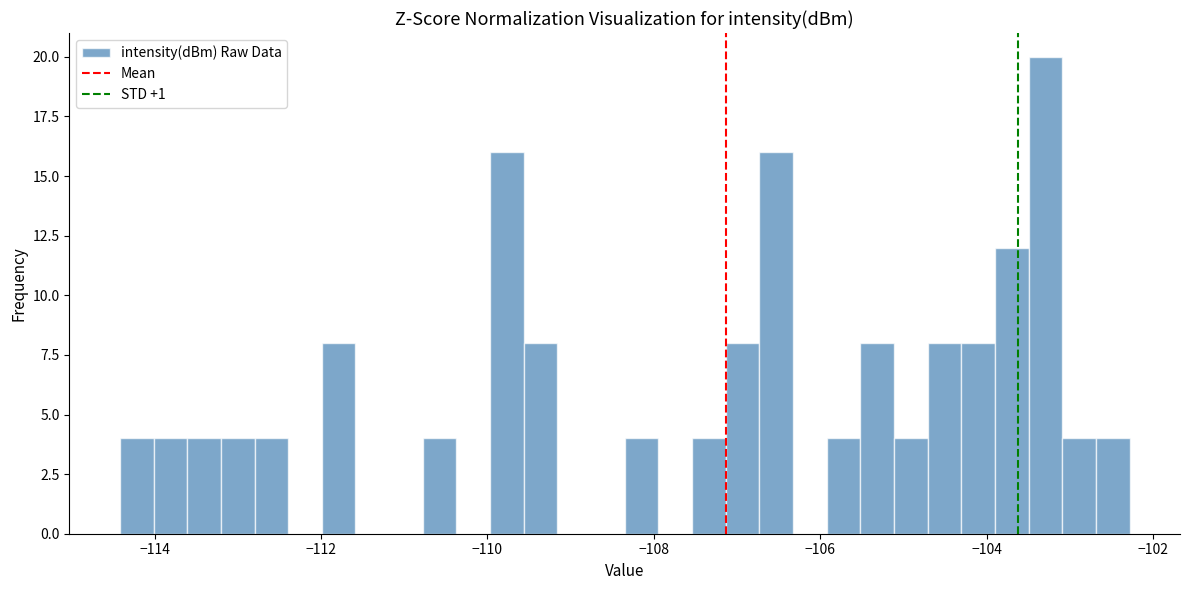

Around what value on the x-axis is the tallest bar? Give the approximate position of its centre, as read against the axis.

-103.2